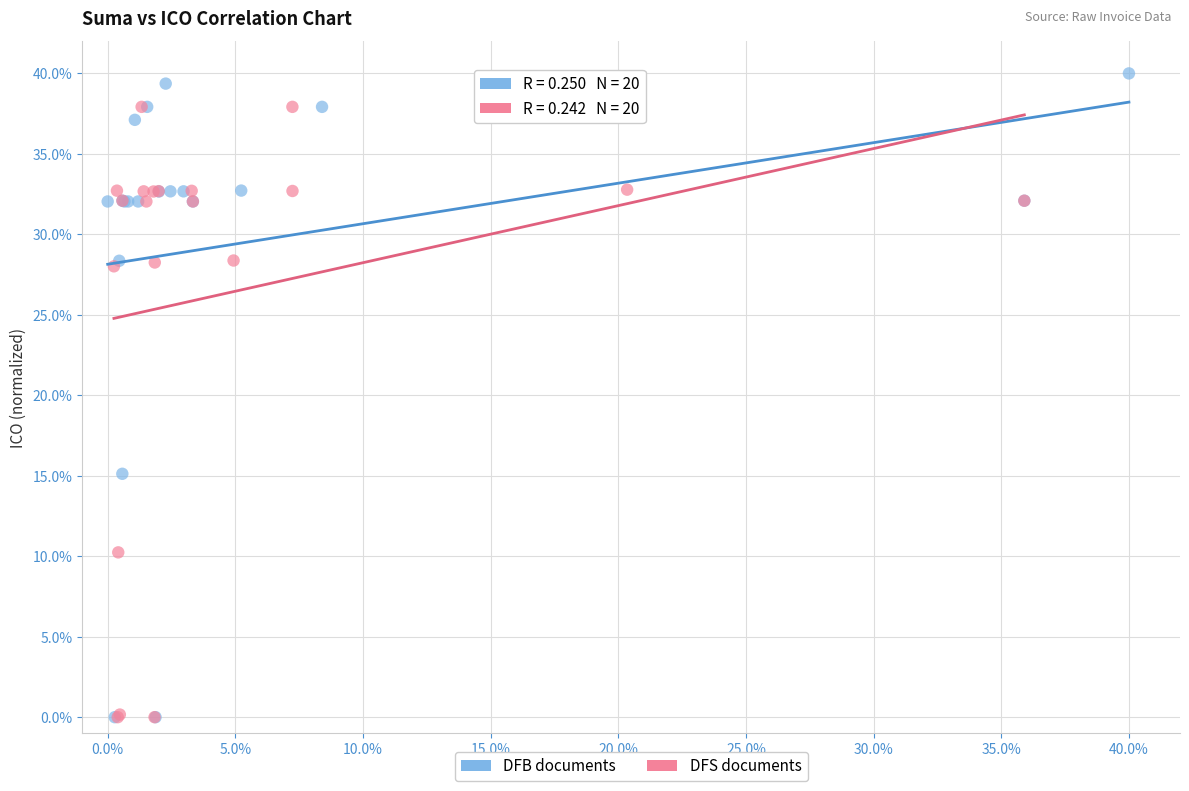

What are all the series names shown in the legend?

DFB documents, DFS documents